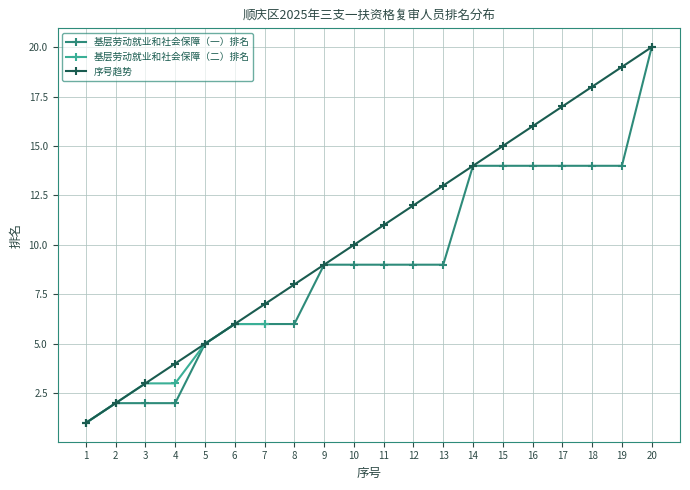

Between 5 and 20, which series saw the biggest shift?

基层劳动就业和社会保障（一）排名